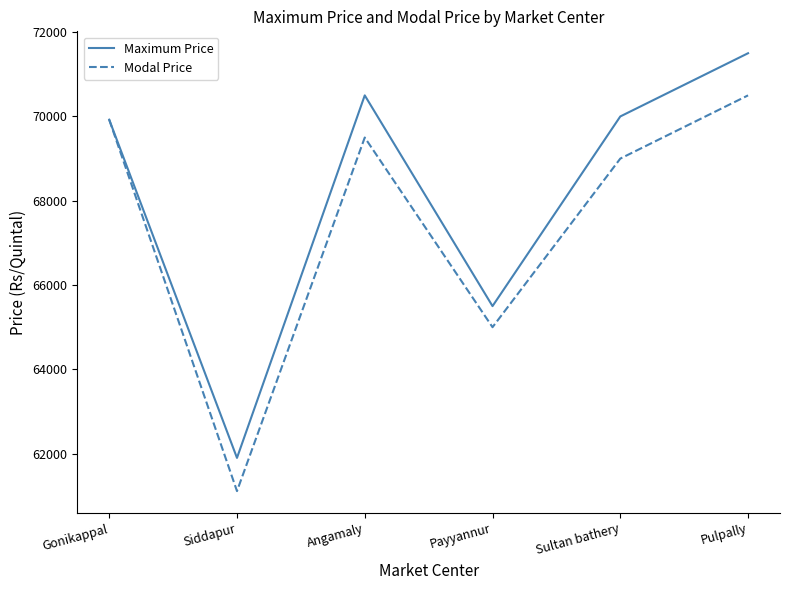

What is the difference between the highest and lowest values at Payyannur?

500